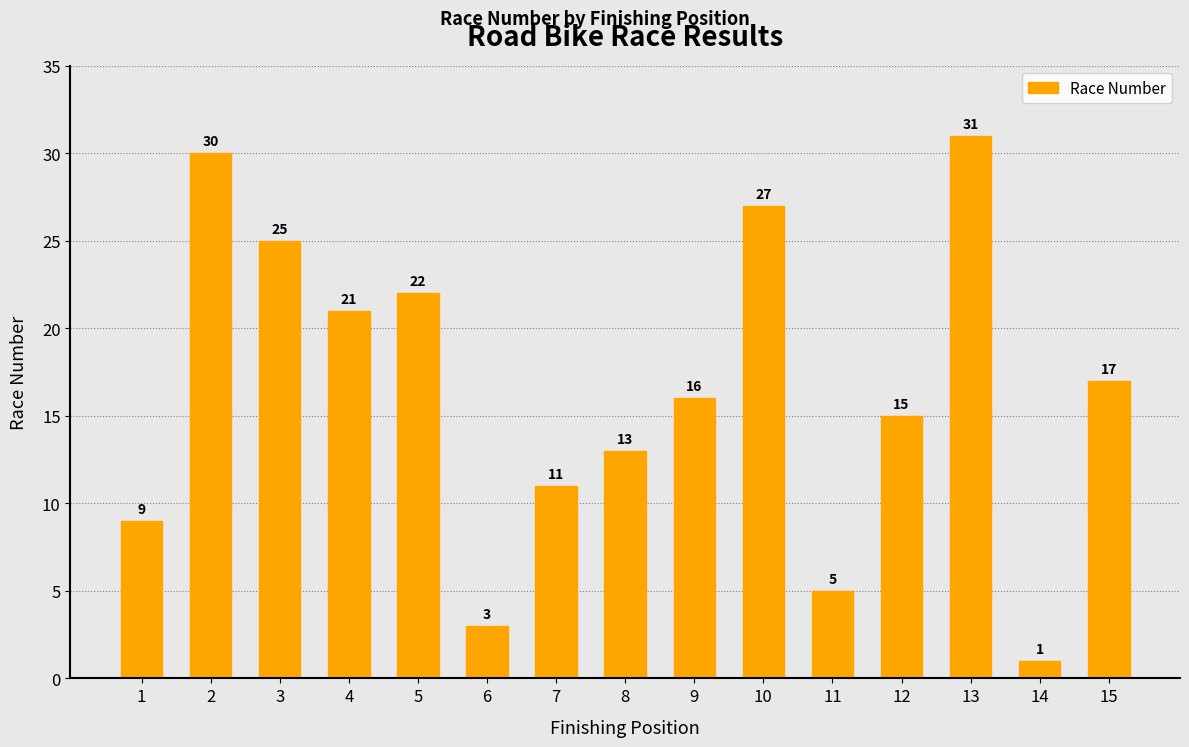

The chart shows a value of 17 at 15. True or false?

True